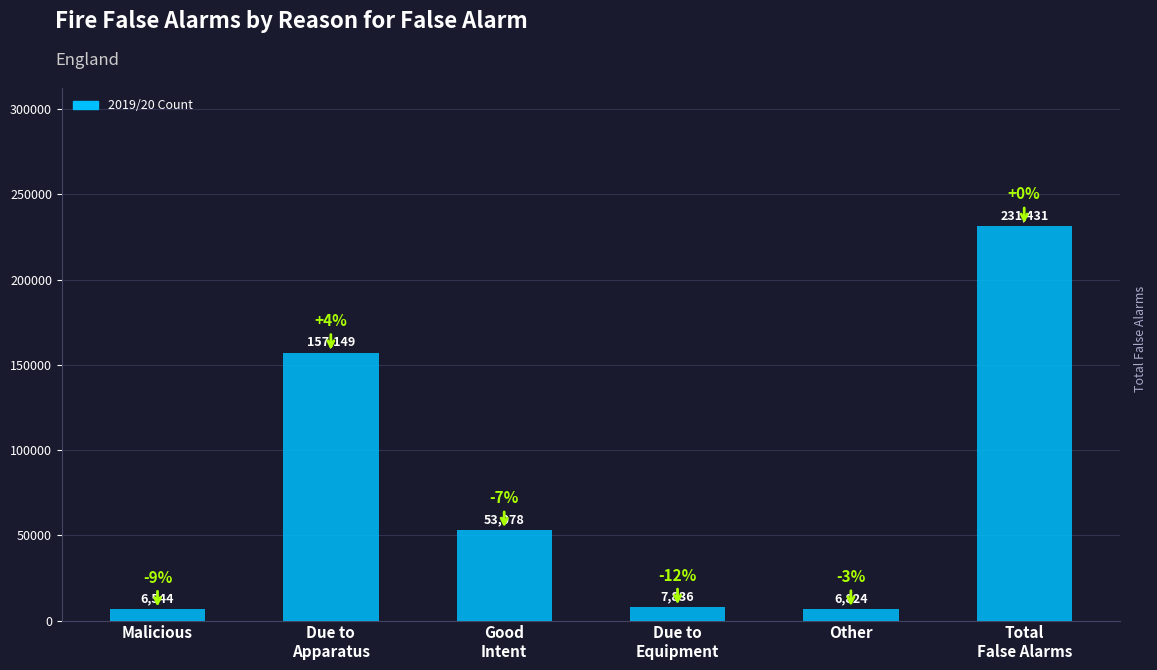

Is it true that the value at Other is 6824?

True